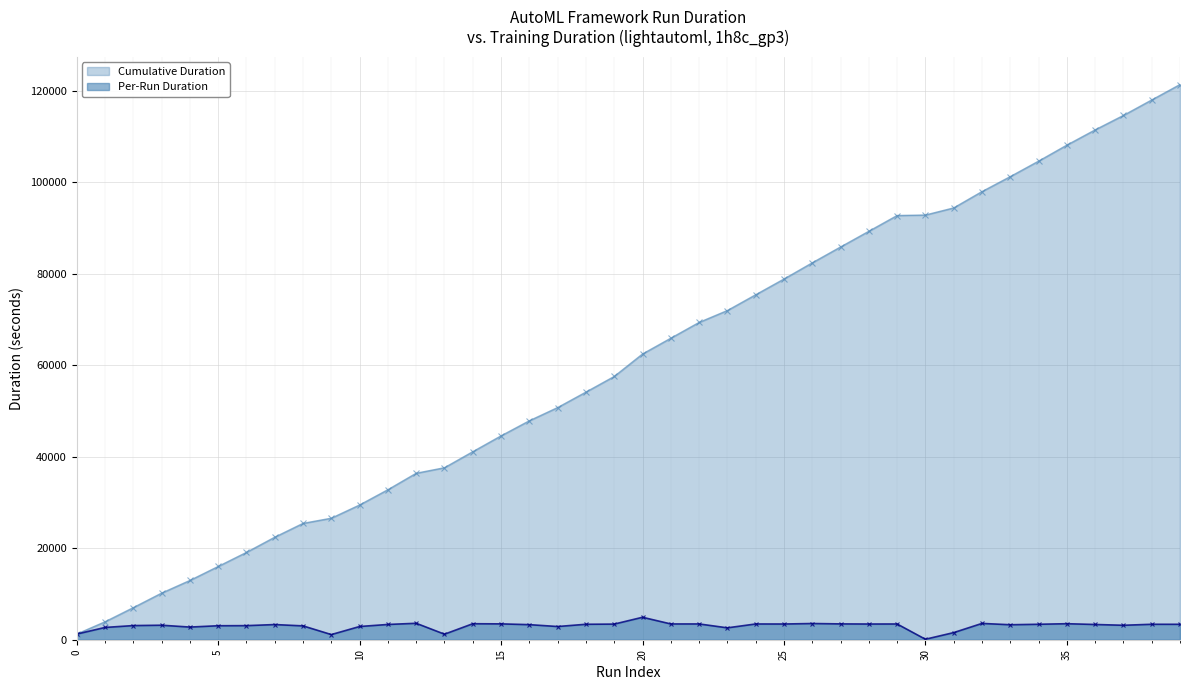

Count the number of categories in the chart.

40